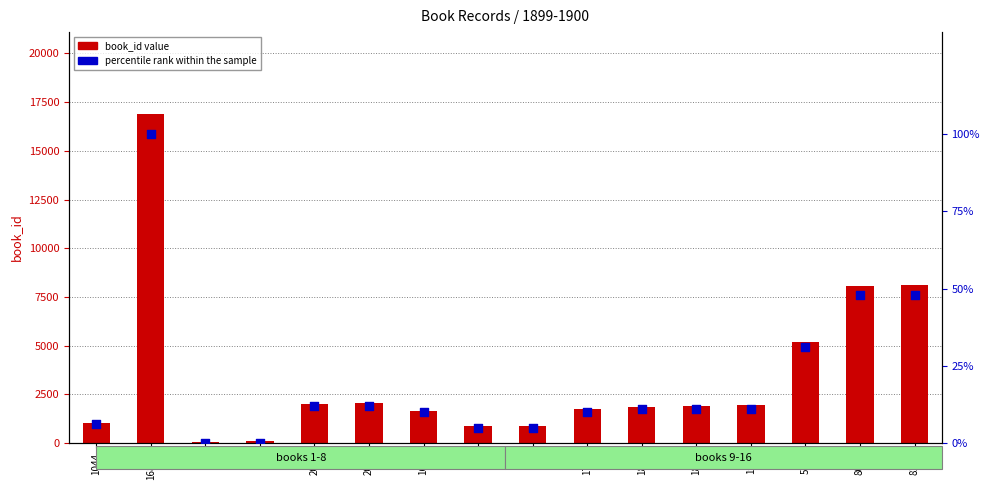

Which series reaches the minimum Y coordinate?

percentile rank within the sample